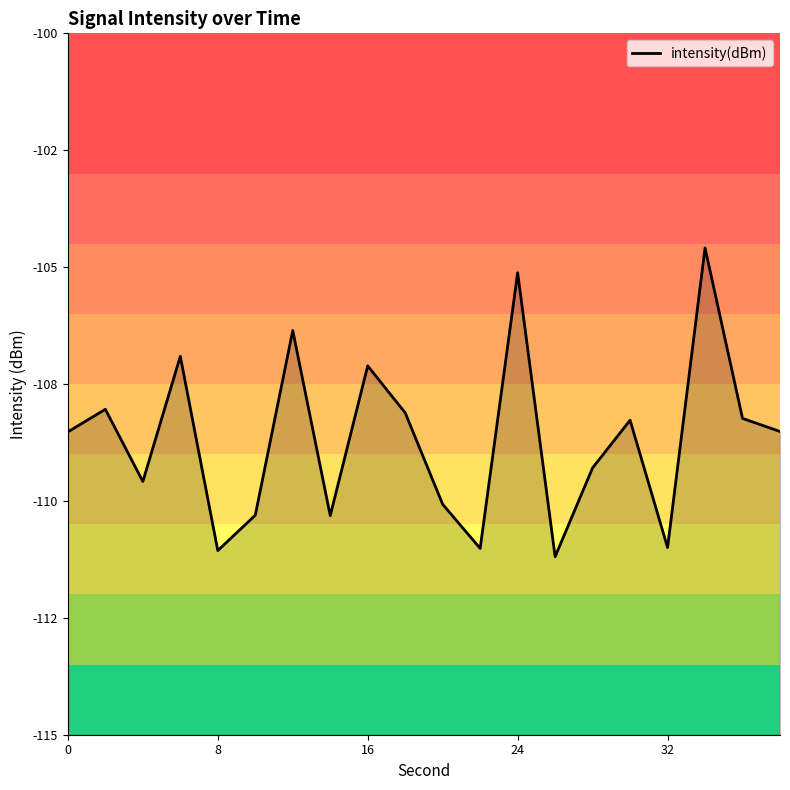

Count the number of data series in this chart.

1